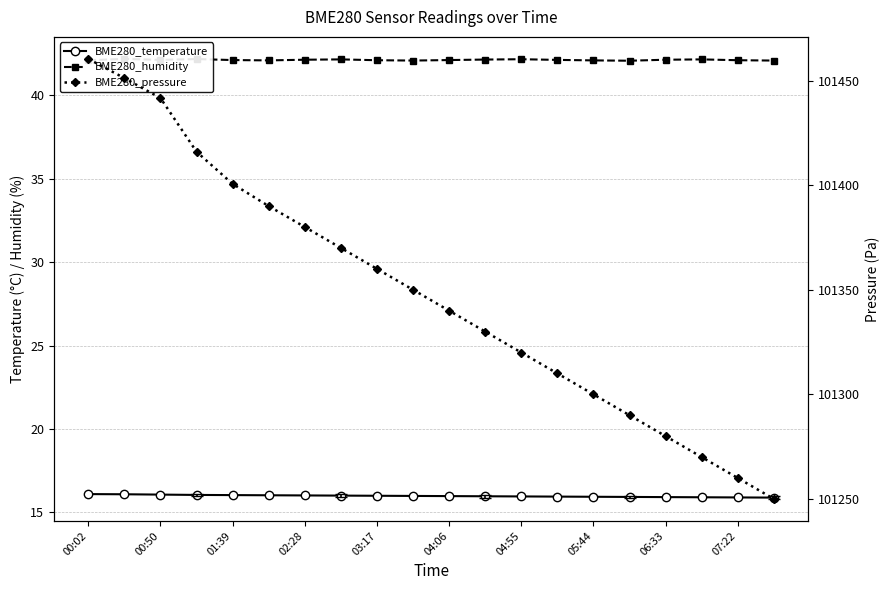

At 11, list the series in order from largest to smallest.

BME280_pressure, BME280_humidity, BME280_temperature